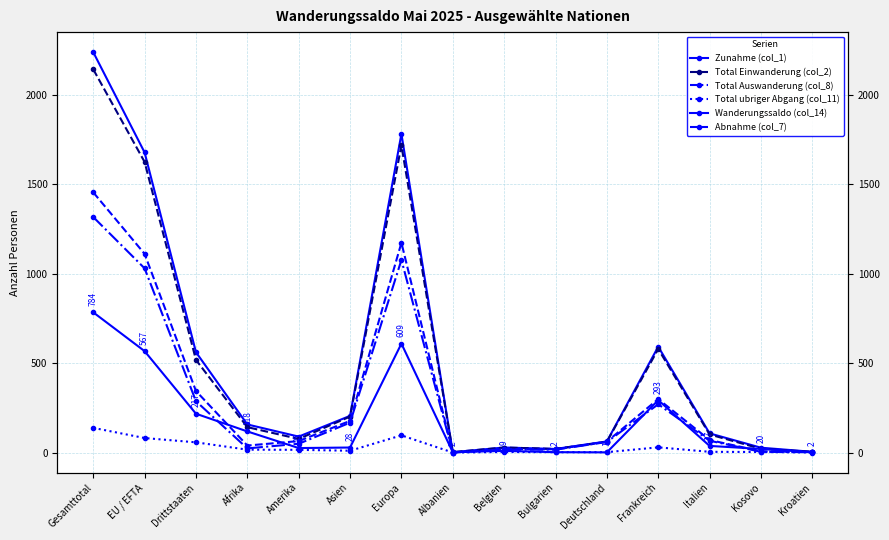

What is the label of the 11th point from the left?

Deutschland